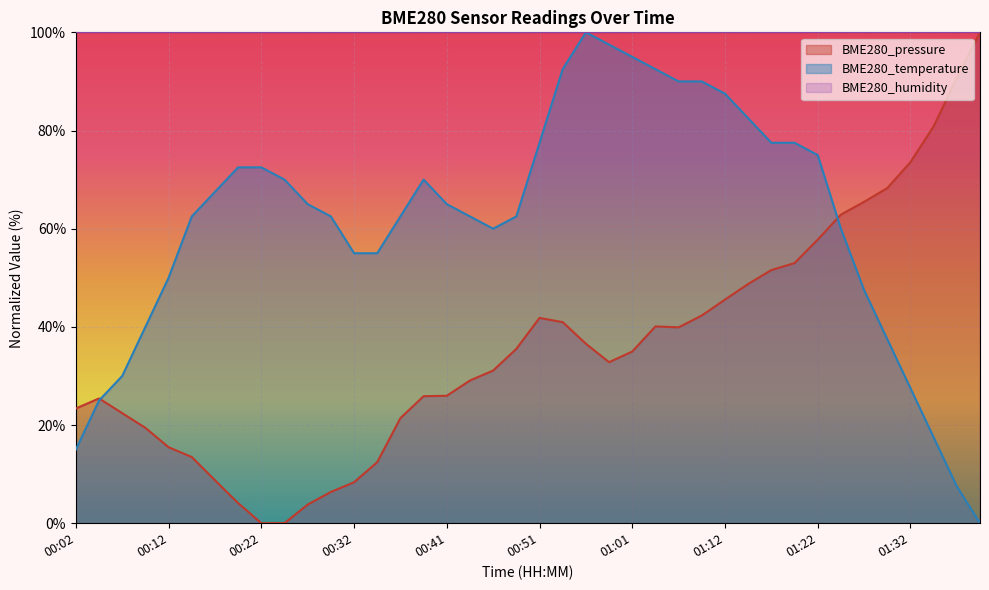

What is the label of the 23rd point from the right?

00:44